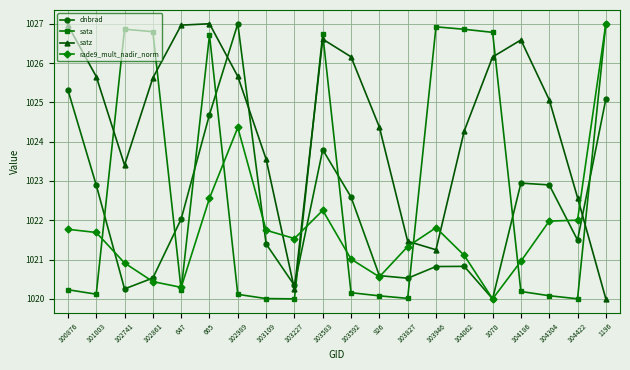

The sata series shows 1026.9 at 103946. True or false?

True